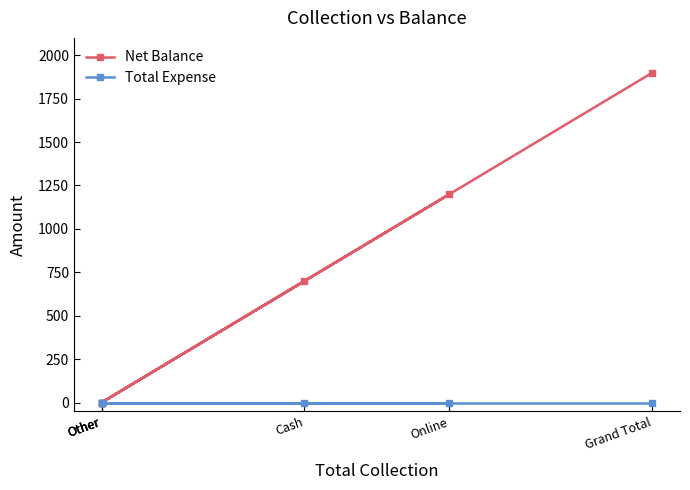

The value of Net Balance at Other is -589. True or false?

False